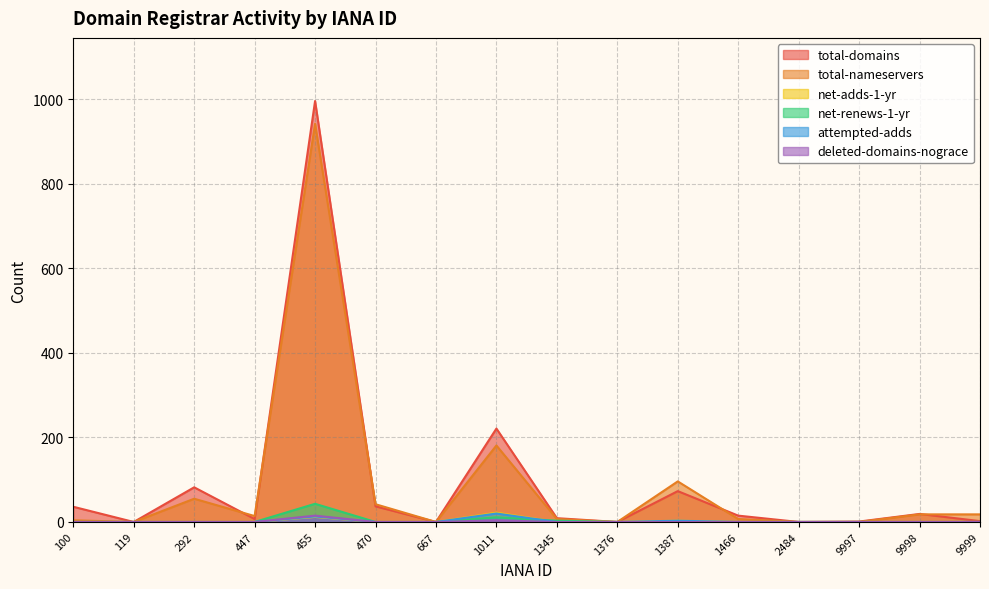

Which series has the widest spread of values?

total-domains